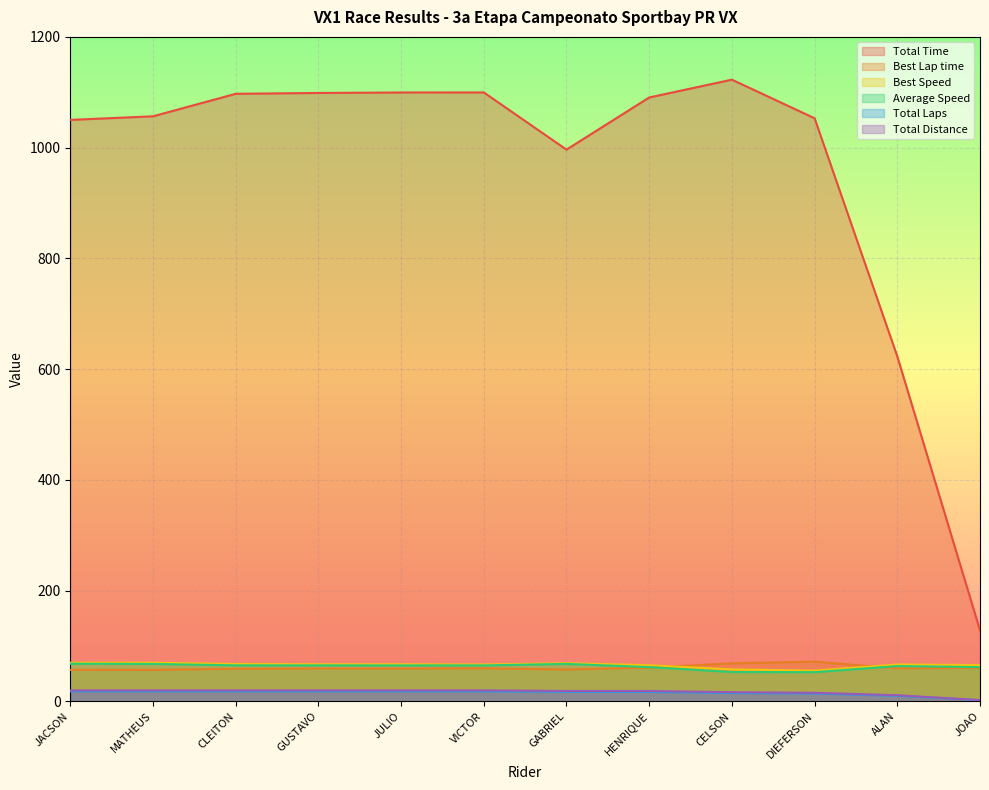

What is the maximum value for Total Time?

1122.8